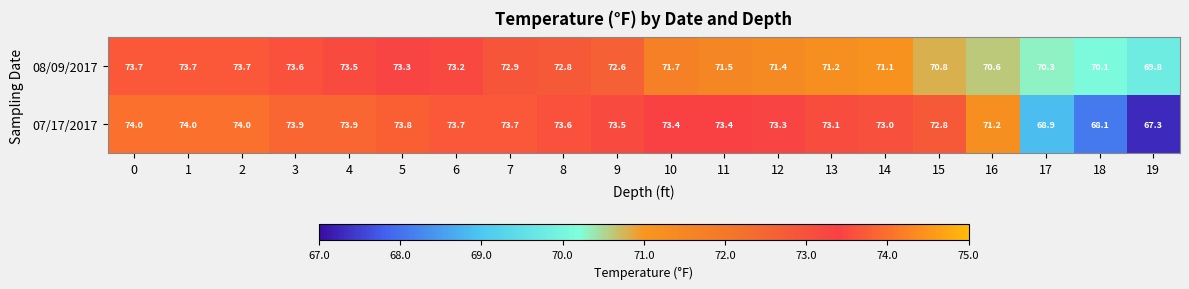

What is the difference between the maximum and minimum values in the 08/09/2017 series?

3.9